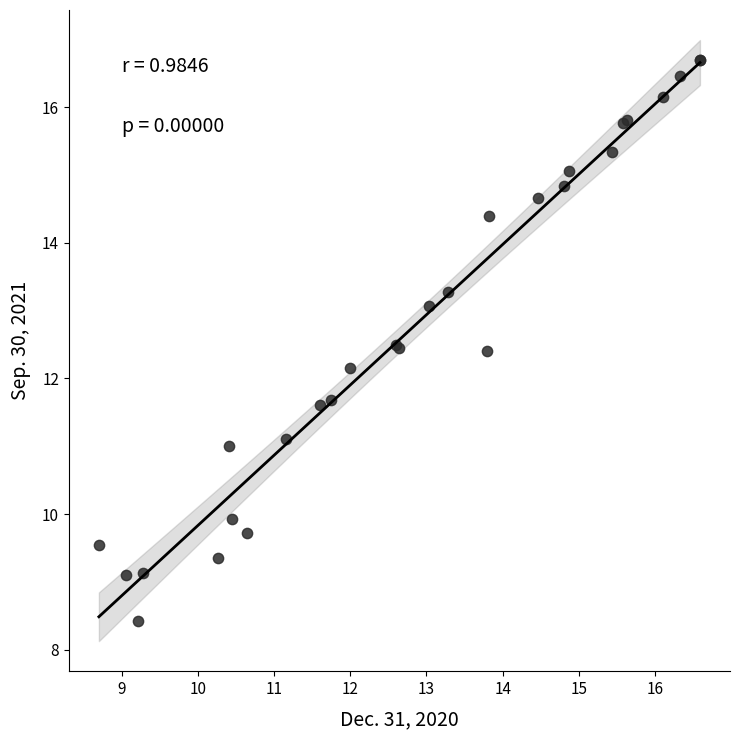

What Y value in the scatter plot is closest to 12?

12.1